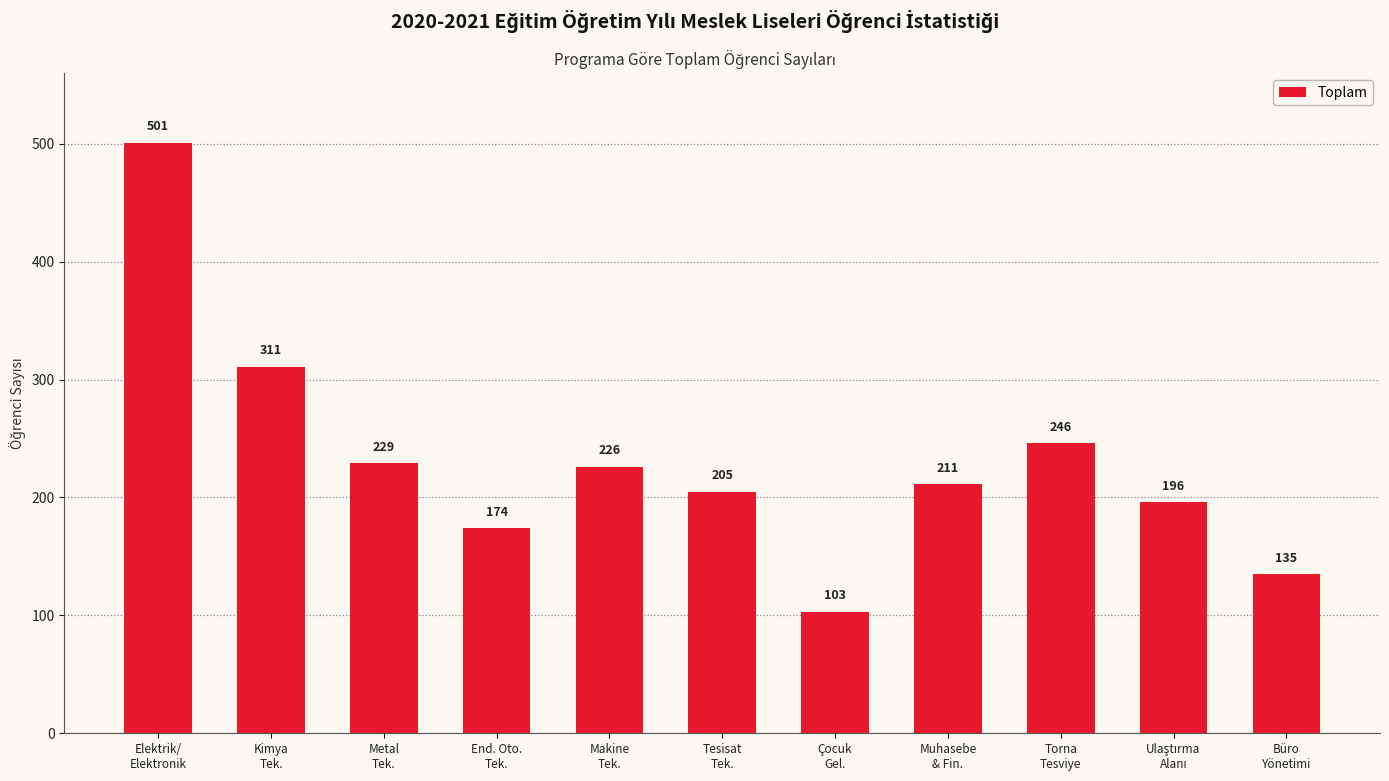

What is the change in value from Metal
Tek. to Büro
Yönetimi?

-94